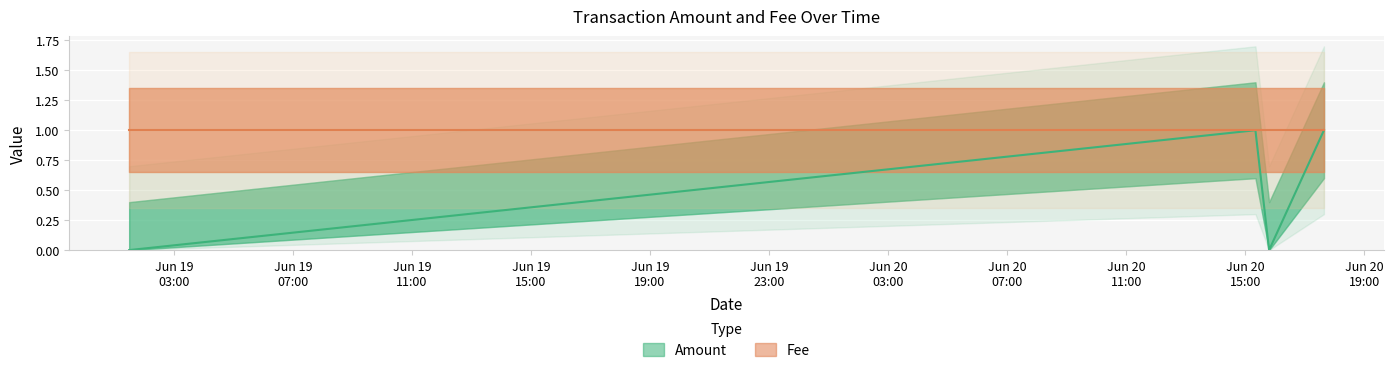

List the labels in order of value, smallest first.

2017-06-19 01:30:06, 2017-06-20 15:48:03, 2017-06-20 15:20:30, 2017-06-20 17:38:38